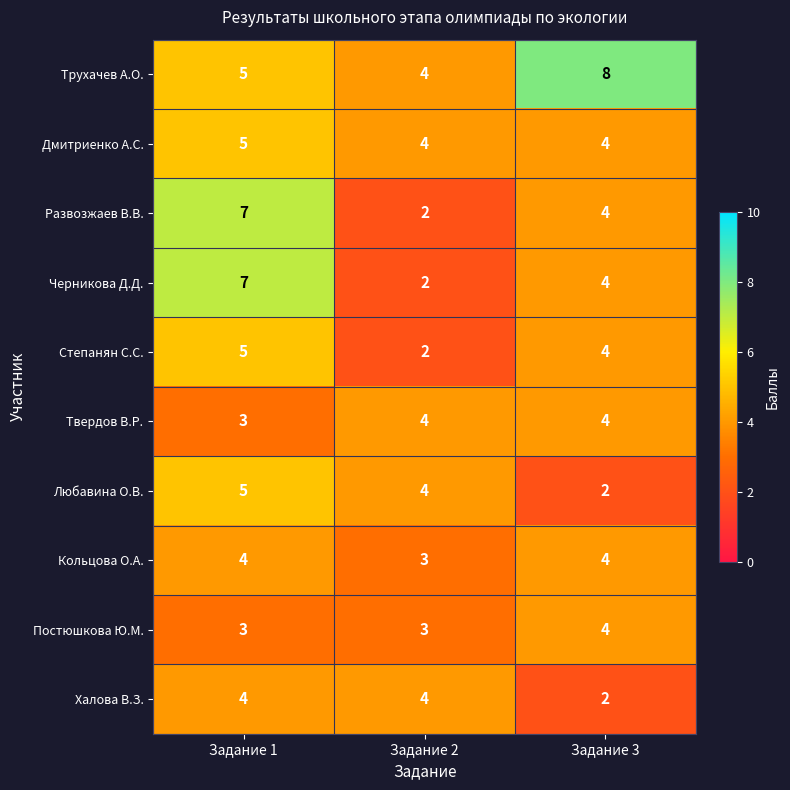

At which category is the sum across all series the highest?

Задание 1